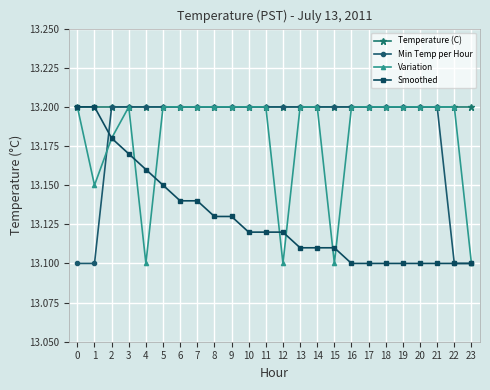

How many categories are shown in the chart?

24